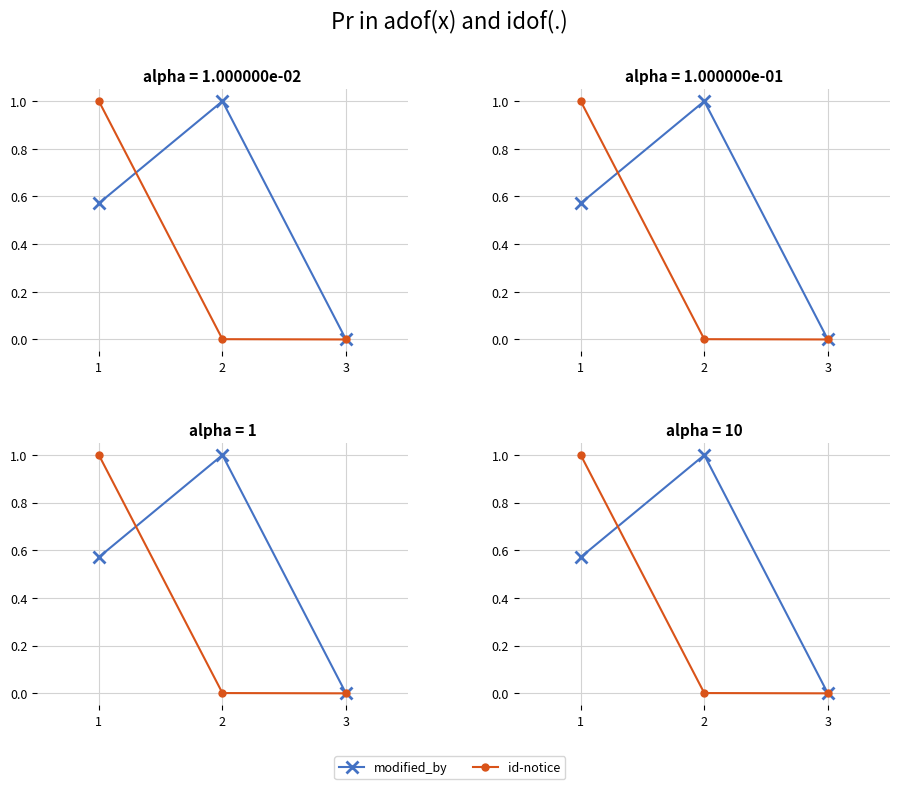

Reading left to right, extract all data points from this chart.

modified_by: 0.6	1.0	0.0
id-notice: 1.0	0.0	0.0